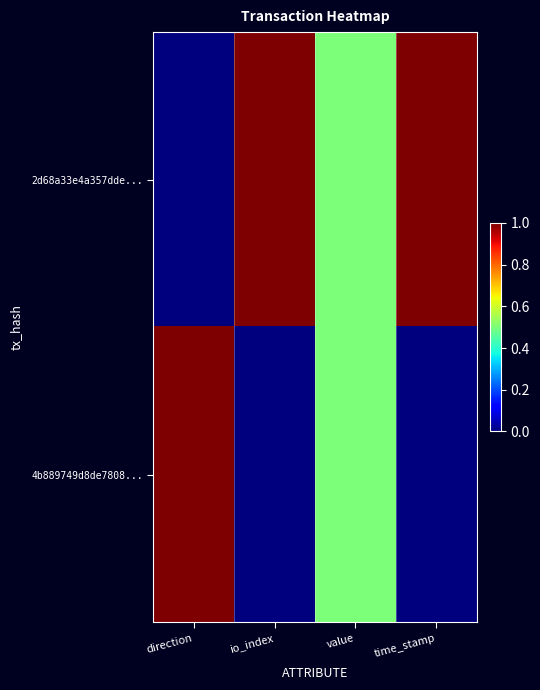

What is the spread (max minus min) of values at time_stamp?

1.0